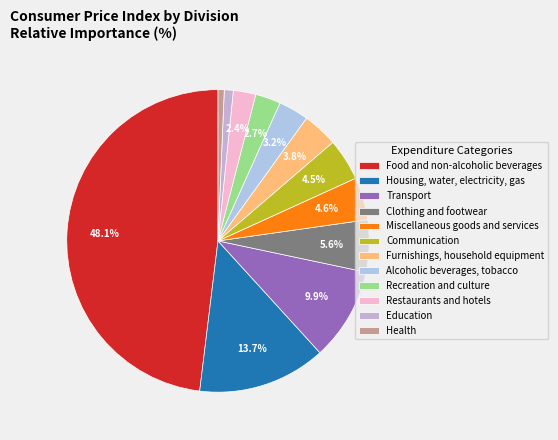

What percentage is NOT represented by Housing, water, electricity, gas?

86.3%